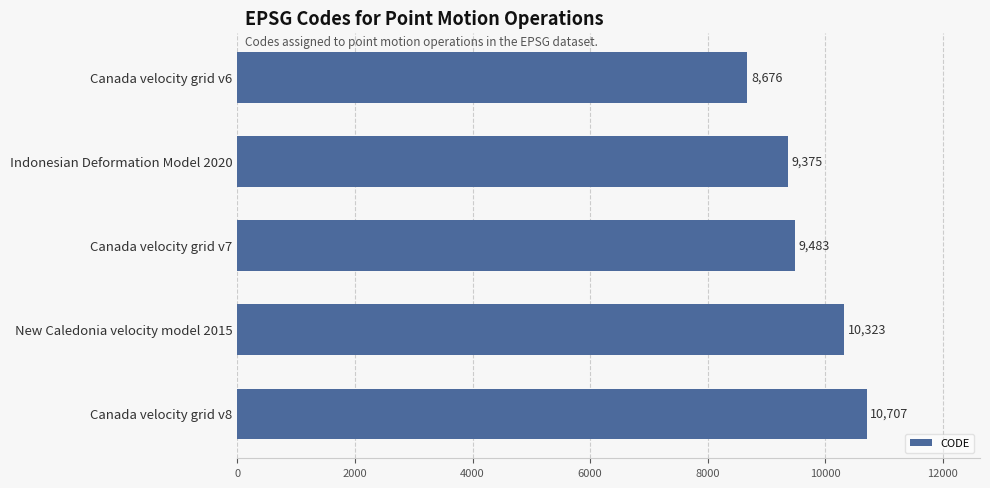

Does the chart contain stacked bars?

No